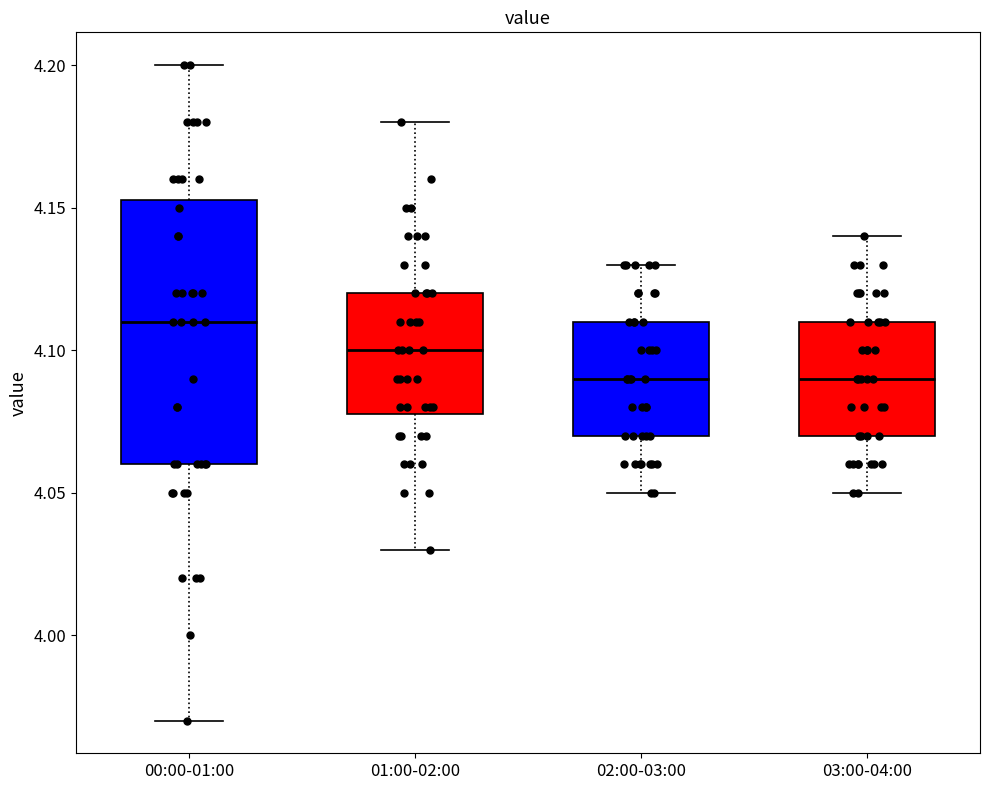

Which box is the tallest, from its lower edge to its upper edge?

00:00-01:00